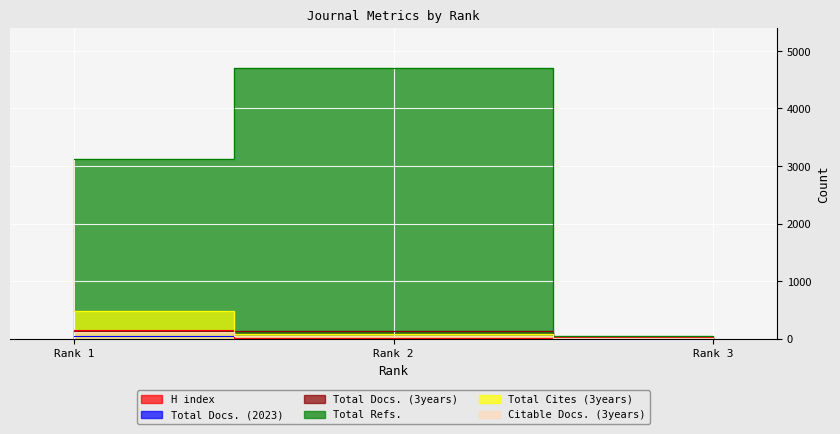

What is the sum of all Citable Docs. (3years) values?

176